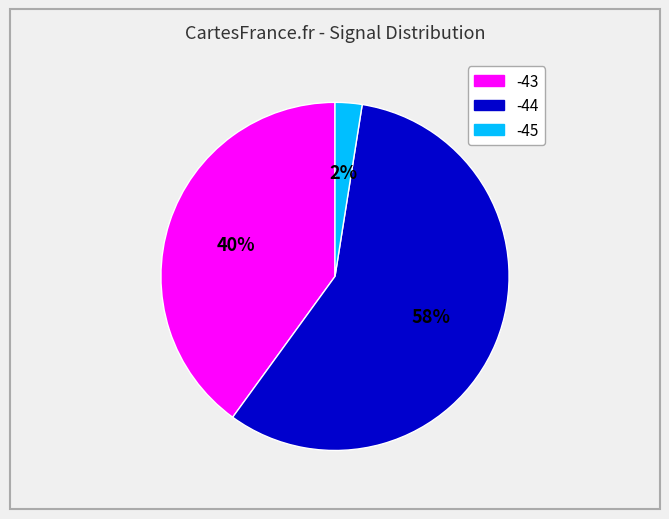

To the nearest percent, what is the average slice percentage?

33%